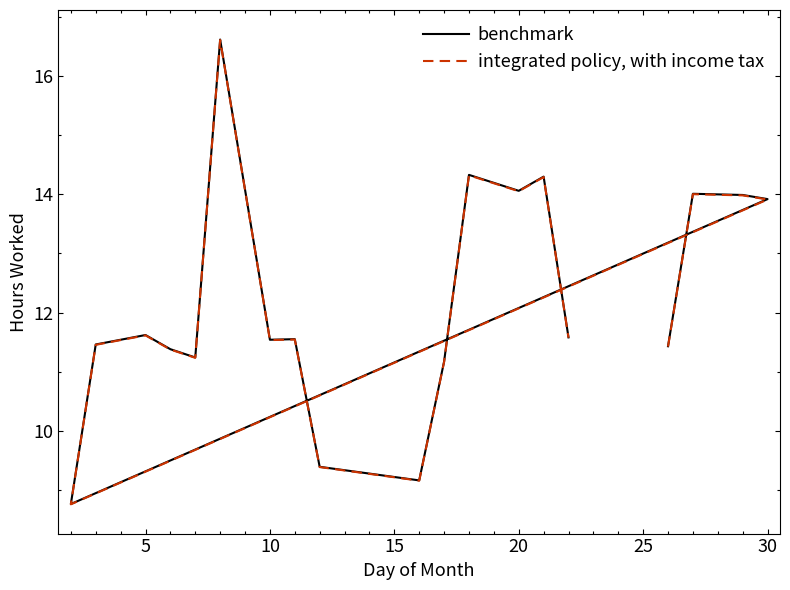

True or false: integrated policy, with income tax and benchmark intersect in this chart.

False